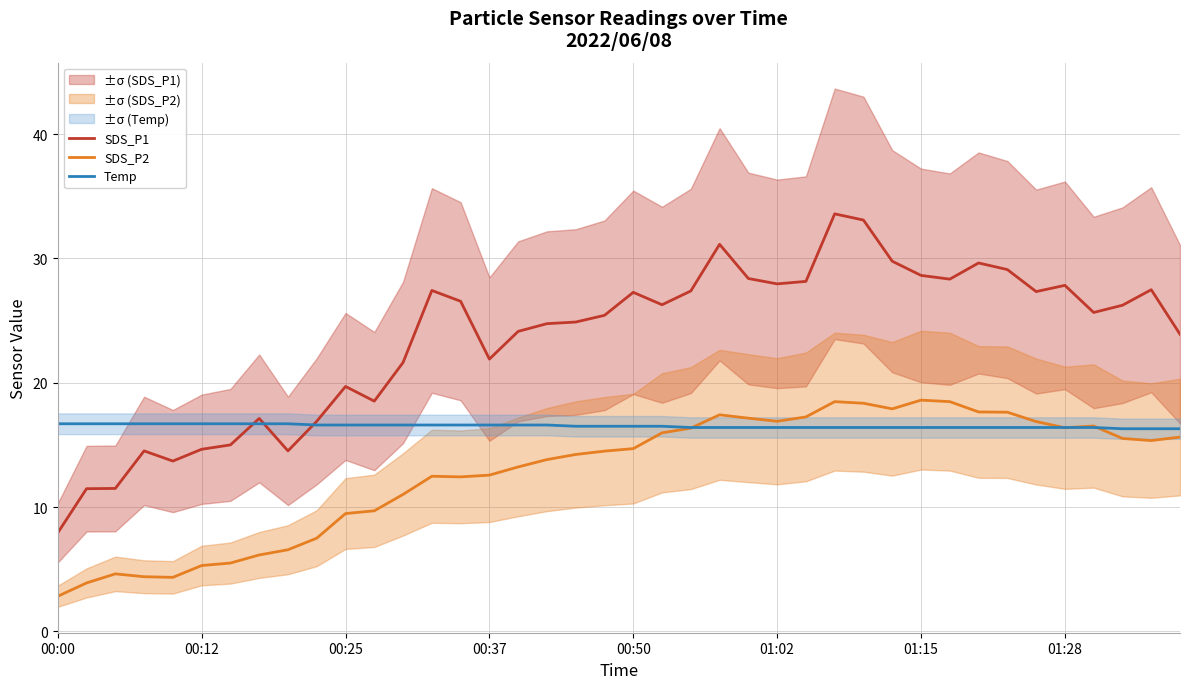

What is the maximum value for SDS_P2?

18.6